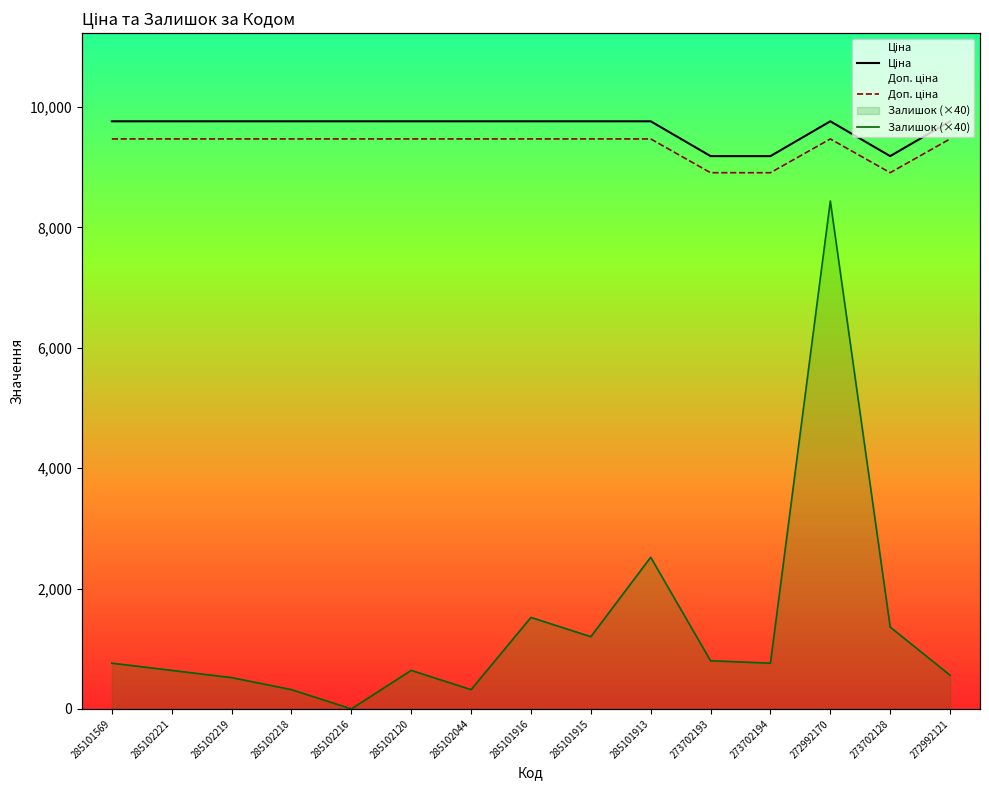

True or false: Ціна and Доп. ціна cross at least once.

False